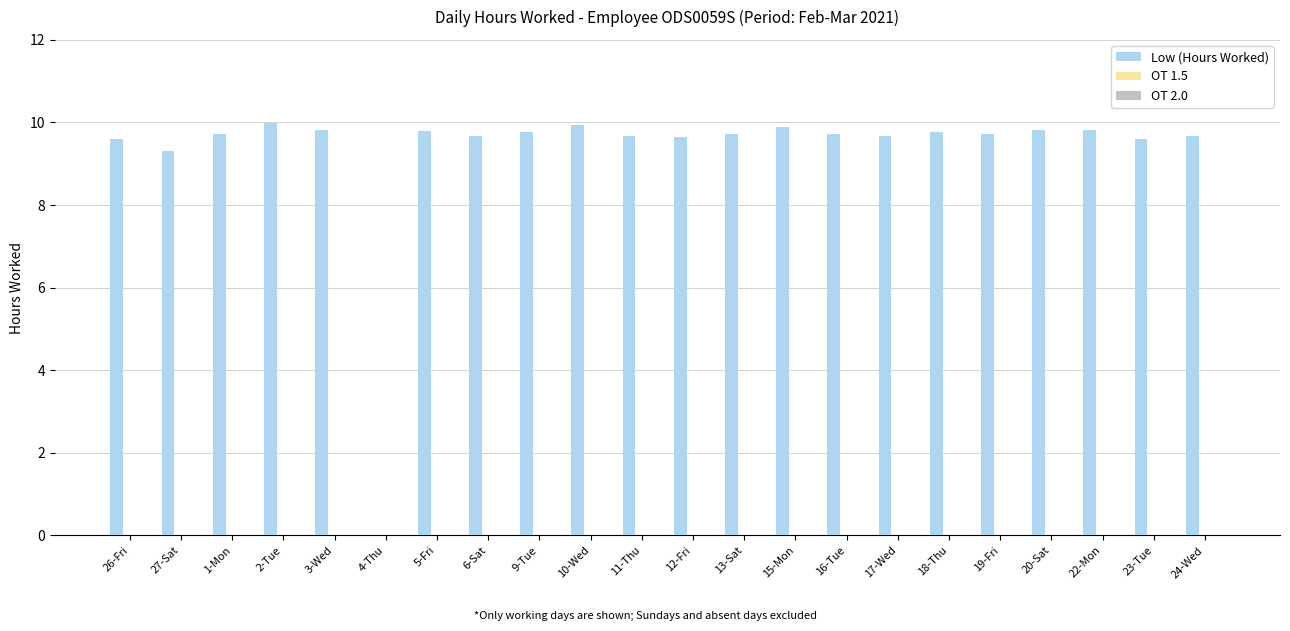

What is the maximum value shown in the chart?

10.0